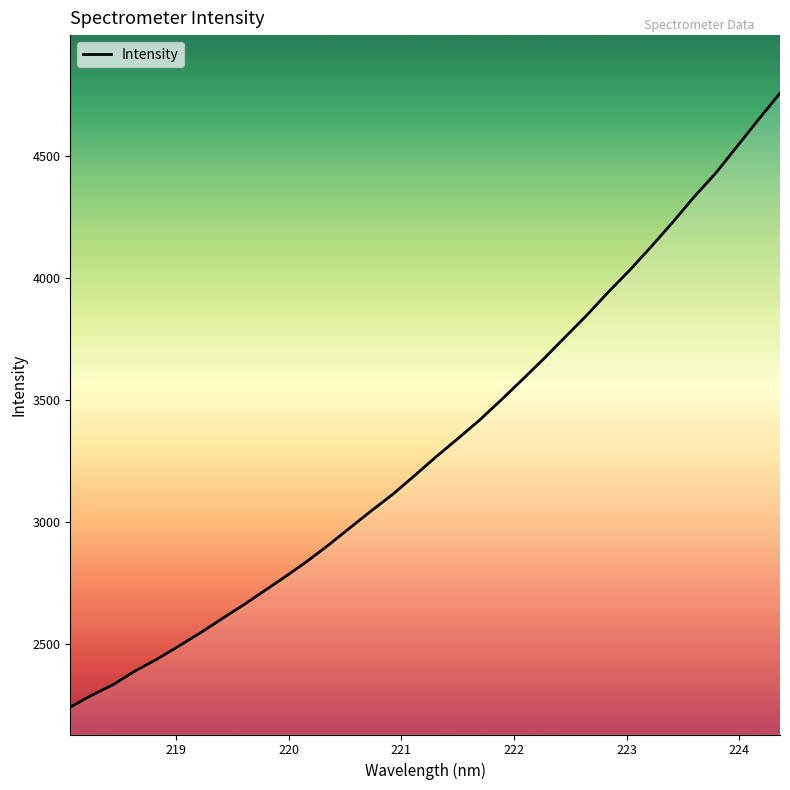

What is the minimum value shown in the chart?

2242.1